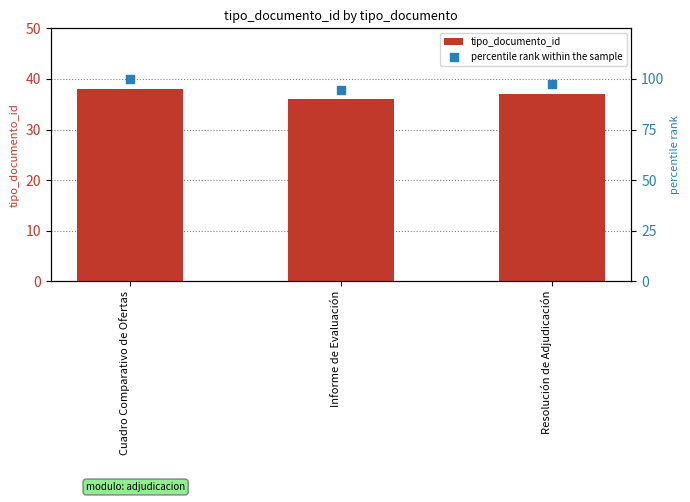

What is the total value across all series at Resolución de Adjudicación?

134.4